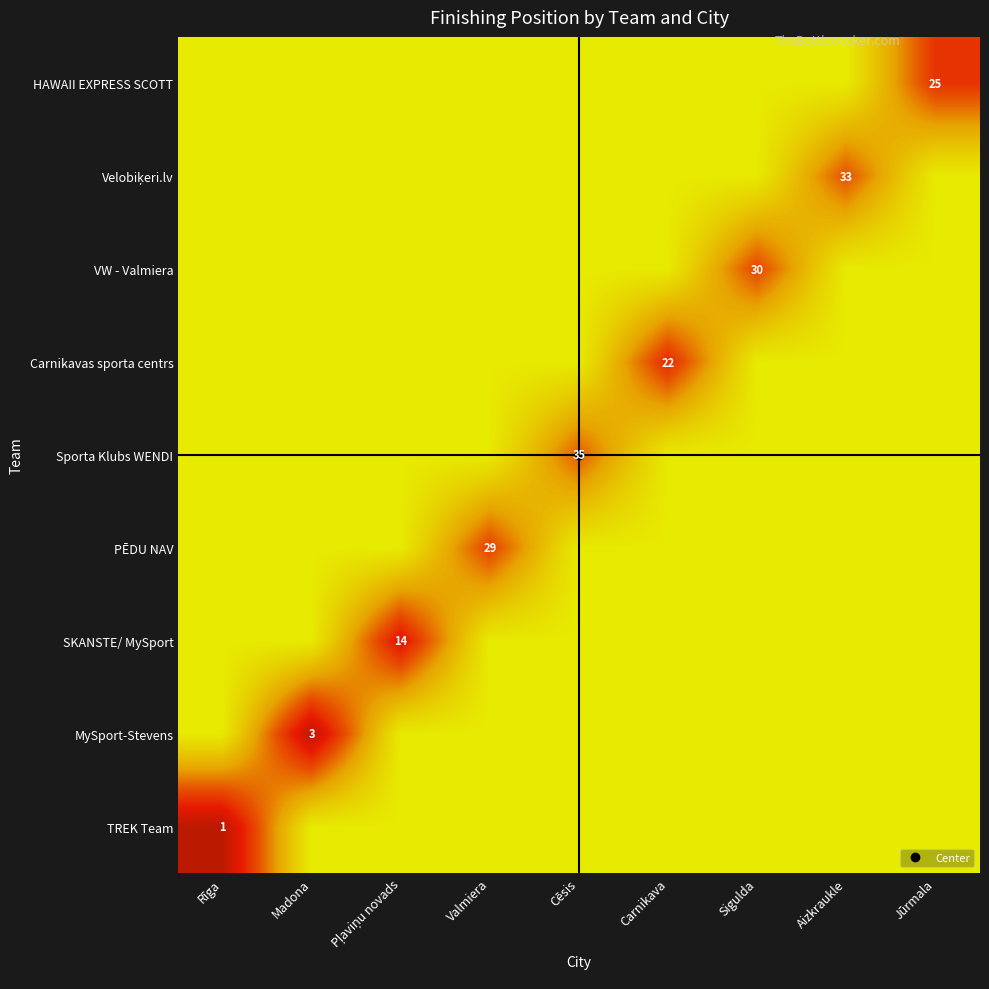

Is it true that VW - Valmiera equals 30 at Sigulda?

True